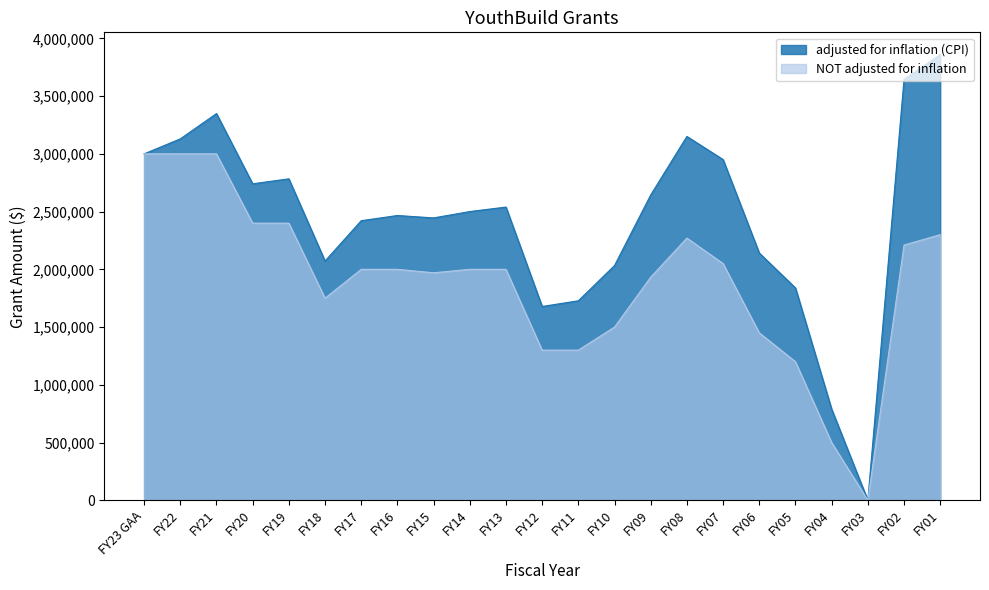

Reading left to right, what are all the values shown in this chart?

adjusted for inflation (CPI): FY23 GAA=3000000	FY22=3129786	FY21=3349128	FY20=2740632	FY19=2783947	FY18=2072045	FY17=2421136	FY16=2466179	FY15=2445326	FY14=2500328	FY13=2539232	FY12=1678318	FY11=1727608	FY10=2032938	FY09=2644285	FY08=3150997	FY07=2950529	FY06=2141197	FY05=1838966	FY04=789258	FY03=0	FY02=3644305	FY01=3859569
NOT adjusted for inflation: FY23 GAA=3000000	FY22=3000000	FY21=3000000	FY20=2400000	FY19=2400000	FY18=1750000	FY17=2000000	FY16=2000000	FY15=1970000	FY14=2000000	FY13=2000000	FY12=1300000	FY11=1300000	FY10=1500000	FY09=1932065	FY08=2270500	FY07=2050000	FY06=1450000	FY05=1200000	FY04=500000	FY03=0	FY02=2210175	FY01=2300000